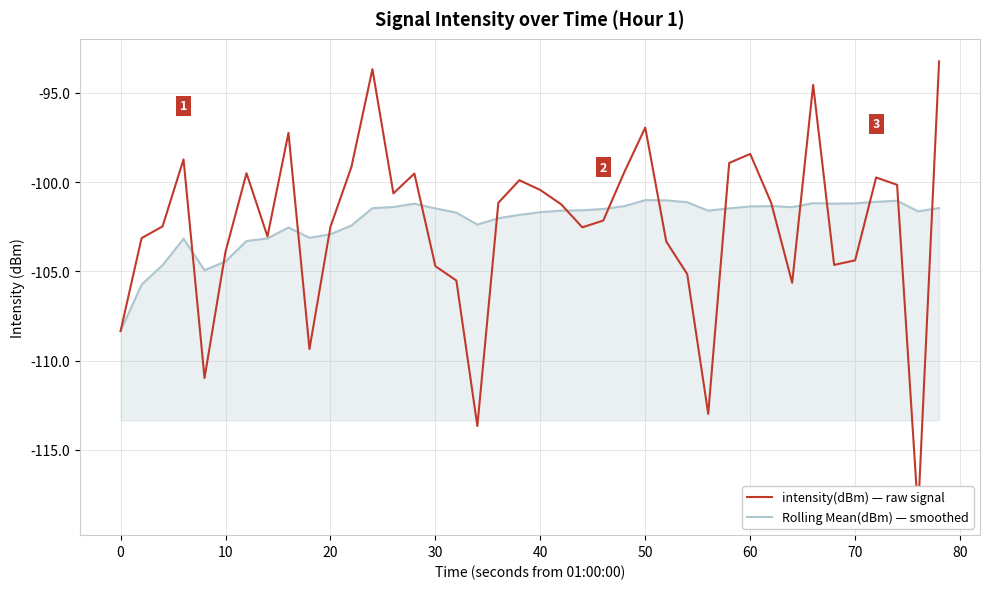

After their last crossing, which series has the higher values: intensity(dBm) — raw signal or Rolling Mean(dBm) — smoothed?

intensity(dBm) — raw signal